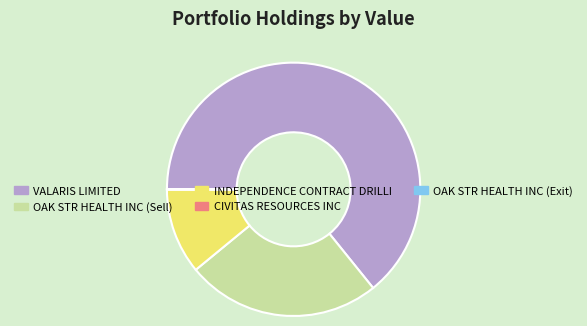

True or false: OAK STR HEALTH INC (Sell) accounts for 25% of the total.

True